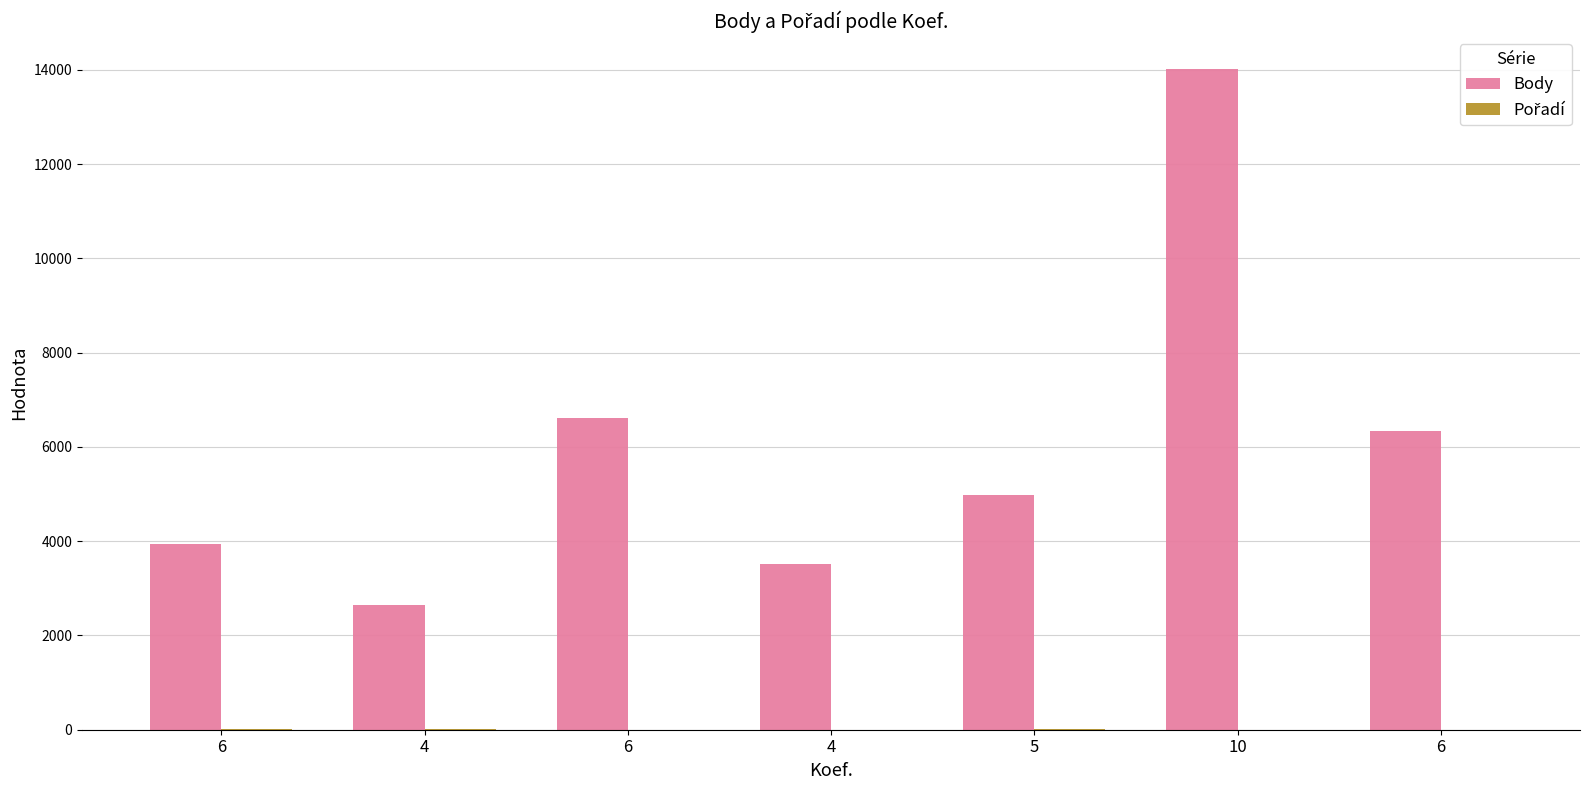

List the series in order of their peak value, lowest first.

Pořadí, Body